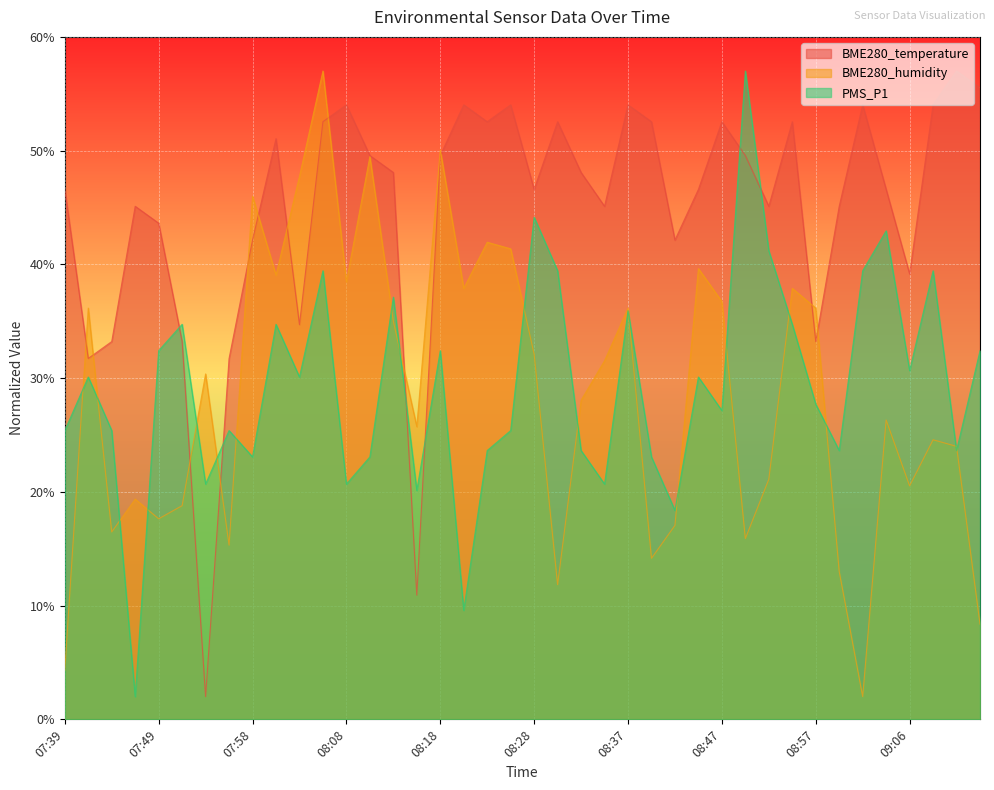

Reading left to right, extract all data points from this chart.

BME280_temperature: 07:39=46.6	07:41=31.7	07:44=33.2	07:46=45.1	07:49=43.6	07:51=33.2	07:54=2.0	07:56=31.7	07:58=42.1	08:01=51.1	08:03=34.7	08:06=52.5	08:08=54.0	08:11=49.6	08:13=48.1	08:16=10.9	08:18=49.6	08:20=54.0	08:23=52.5	08:25=54.0	08:28=46.6	08:30=52.5	08:33=48.1	08:35=45.1	08:37=54.0	08:40=52.5	08:42=42.1	08:45=46.6	08:47=52.5	08:50=49.6	08:52=45.1	08:54=52.5	08:57=33.2	08:59=45.1	09:02=54.0	09:04=46.6	09:06=39.2	09:09=54.0	09:11=57.0	09:14=55.5
BME280_humidity: 07:39=4.3	07:41=36.2	07:44=16.5	07:46=19.4	07:49=17.6	07:51=18.8	07:54=30.4	07:56=15.3	07:58=46.0	08:01=39.1	08:03=47.7	08:06=57.0	08:08=38.5	08:11=49.5	08:13=35.0	08:16=25.7	08:18=50.1	08:20=37.9	08:23=41.9	08:25=41.4	08:28=32.1	08:30=11.8	08:33=28.1	08:35=31.5	08:37=36.2	08:40=14.2	08:42=17.1	08:45=39.6	08:47=36.7	08:50=15.9	08:52=21.1	08:54=37.9	08:57=36.2	08:59=13.0	09:02=2.0	09:04=26.3	09:06=20.5	09:09=24.6	09:11=24.0	09:14=8.4
PMS_P1: 07:39=25.4	07:41=30.1	07:44=25.4	07:46=2.0	07:49=32.4	07:51=34.7	07:54=20.7	07:56=25.4	07:58=23.1	08:01=34.7	08:03=30.1	08:06=39.4	08:08=20.7	08:11=23.1	08:13=37.1	08:16=20.1	08:18=32.4	08:20=9.6	08:23=23.6	08:25=25.4	08:28=44.1	08:30=39.4	08:33=23.6	08:35=20.7	08:37=35.9	08:40=23.1	08:42=18.4	08:45=30.1	08:47=27.1	08:50=57.0	08:52=41.2	08:54=34.7	08:57=27.7	08:59=23.6	09:02=39.4	09:04=43.0	09:06=30.7	09:09=39.4	09:11=23.6	09:14=32.4